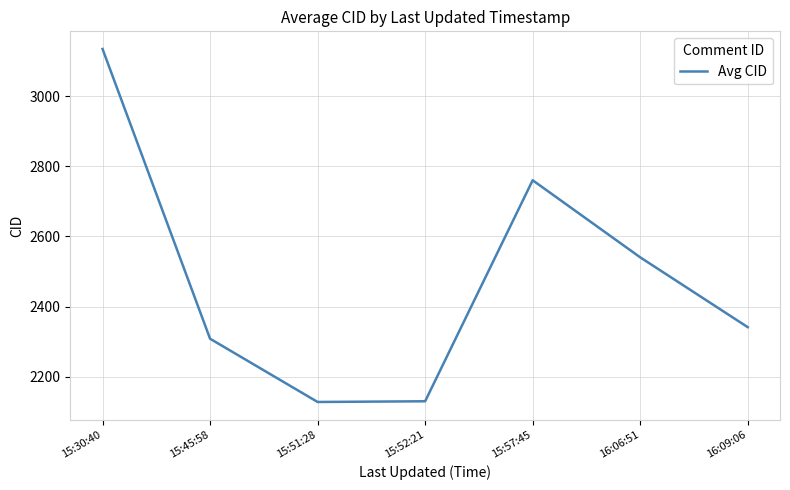

How many lines are shown in the chart?

1